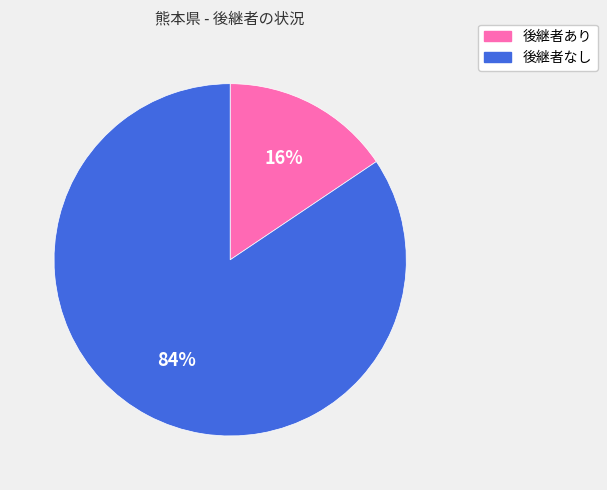

To the nearest percent, what is the combined percentage of 後継者なし and 後継者あり?

100%